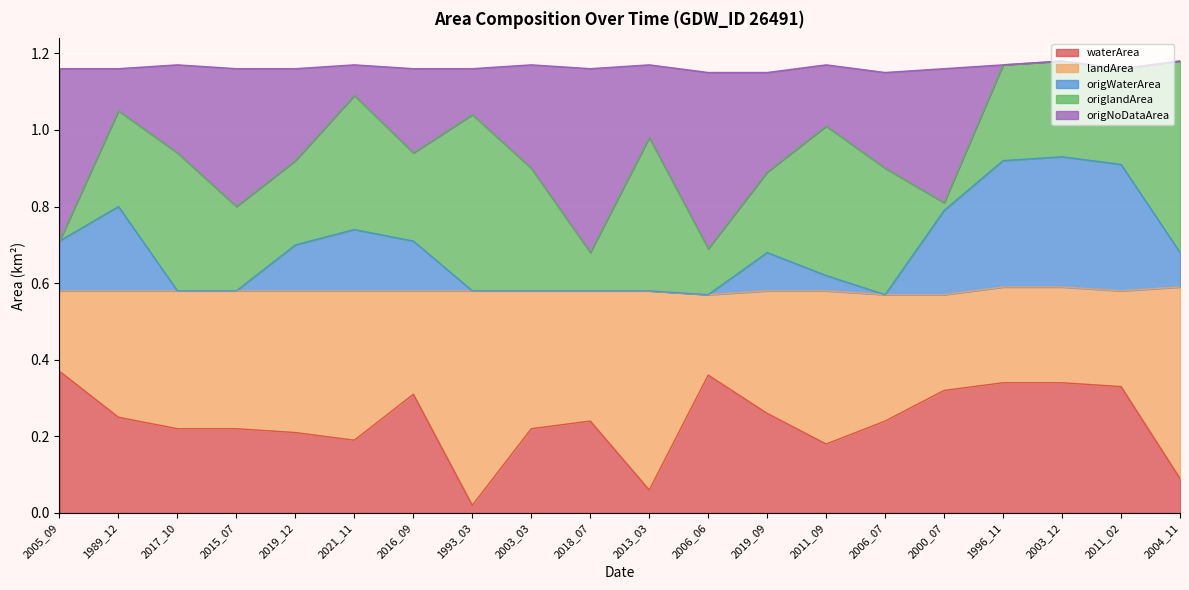

What is the sum of the waterArea values at 2016_09 and 2019_12?

0.5